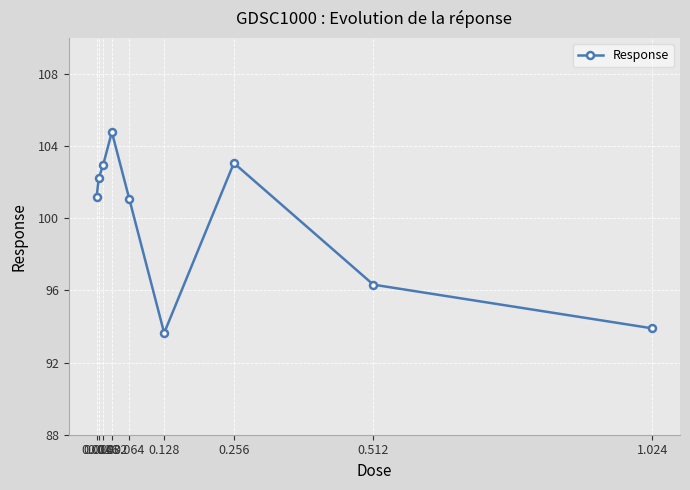

The value at 0.128 is 55.3. True or false?

False